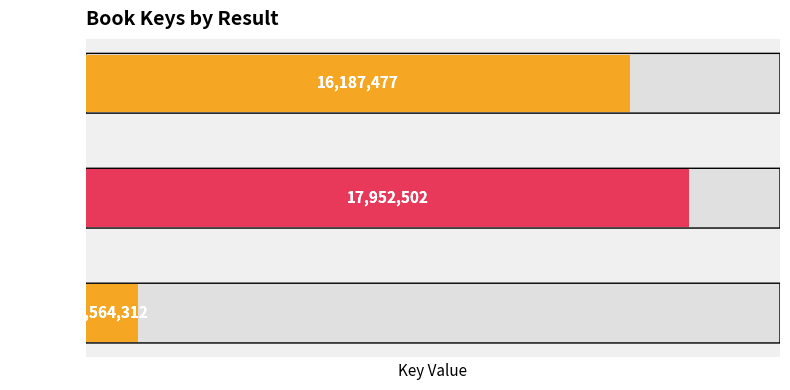

Where does the data first go above 16187477?

Result 2